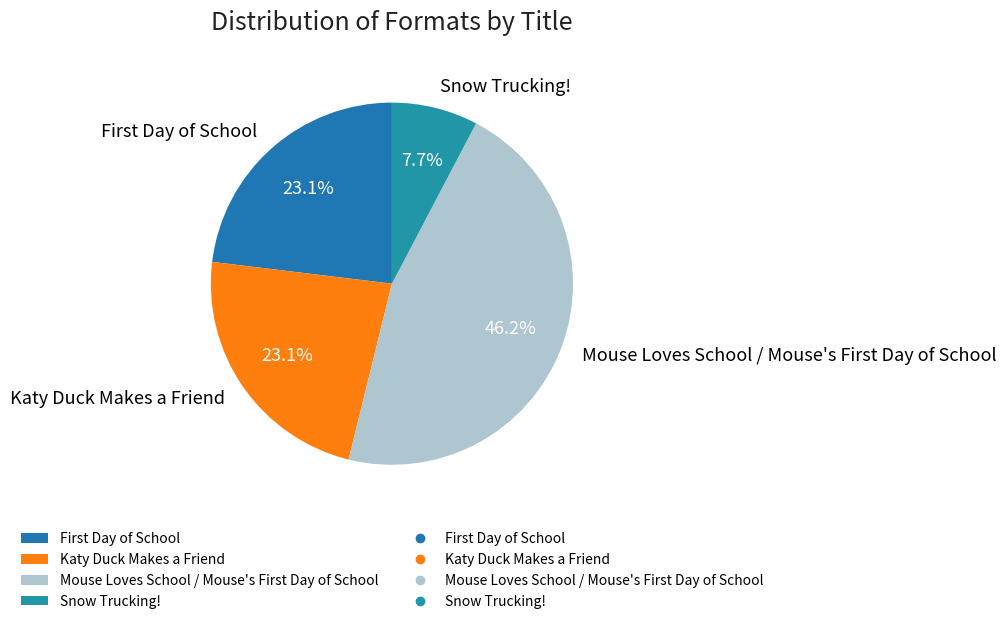

Count the number of slices in the pie.

4